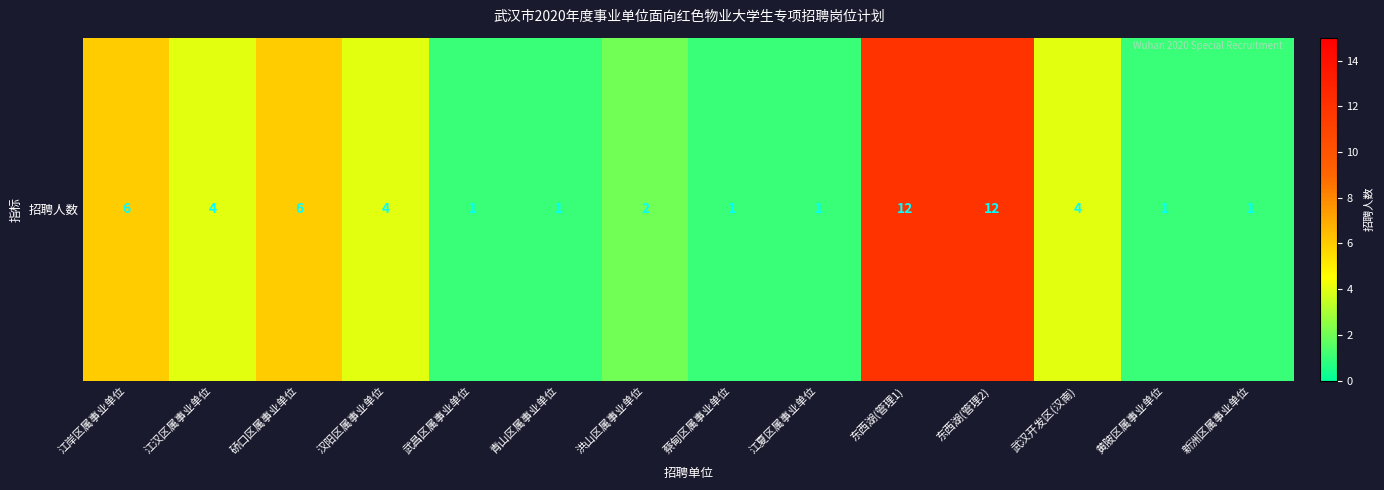

The chart shows a value of 6 at 江岸区属事业单位. True or false?

True